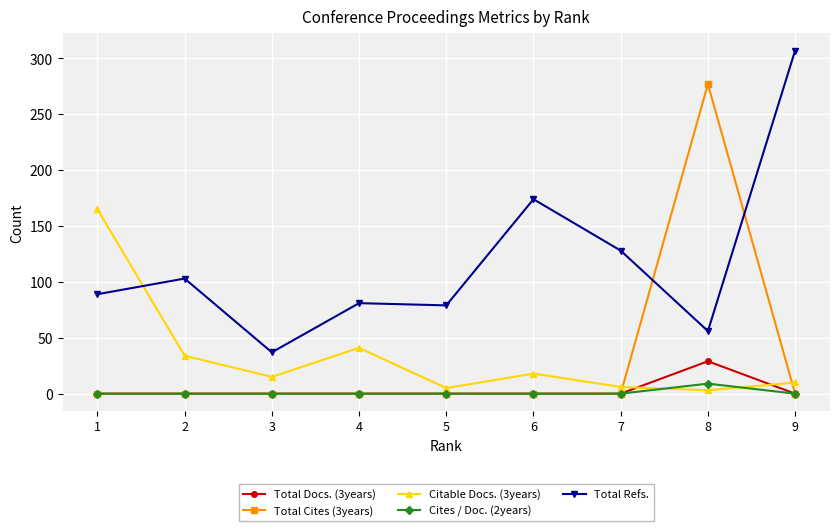

True or false: Cites / Doc. (2years) and Citable Docs. (3years) cross at least once.

True